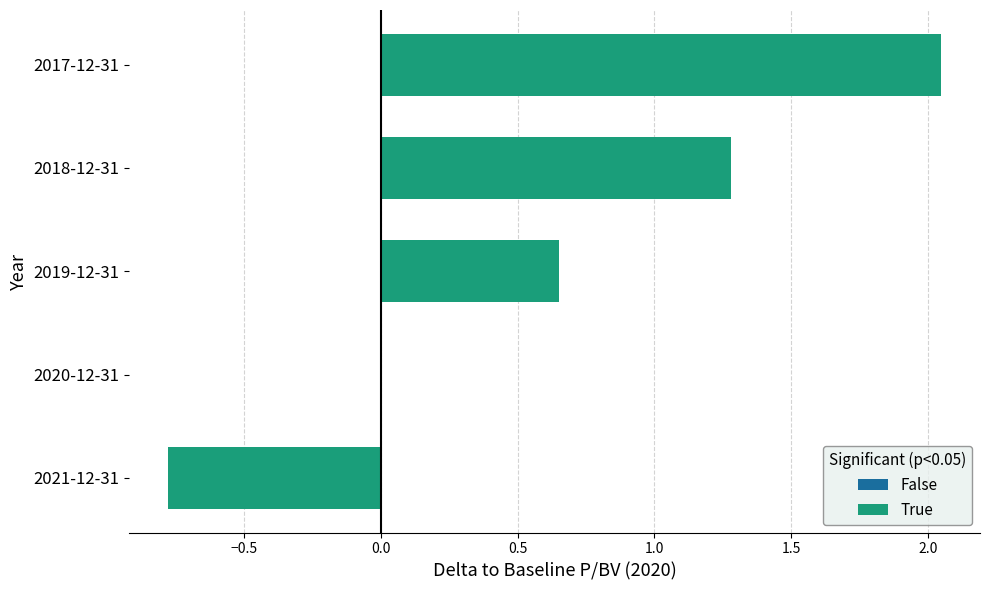

What is the sum of the values at 2019-12-31 and 2018-12-31?

1.9